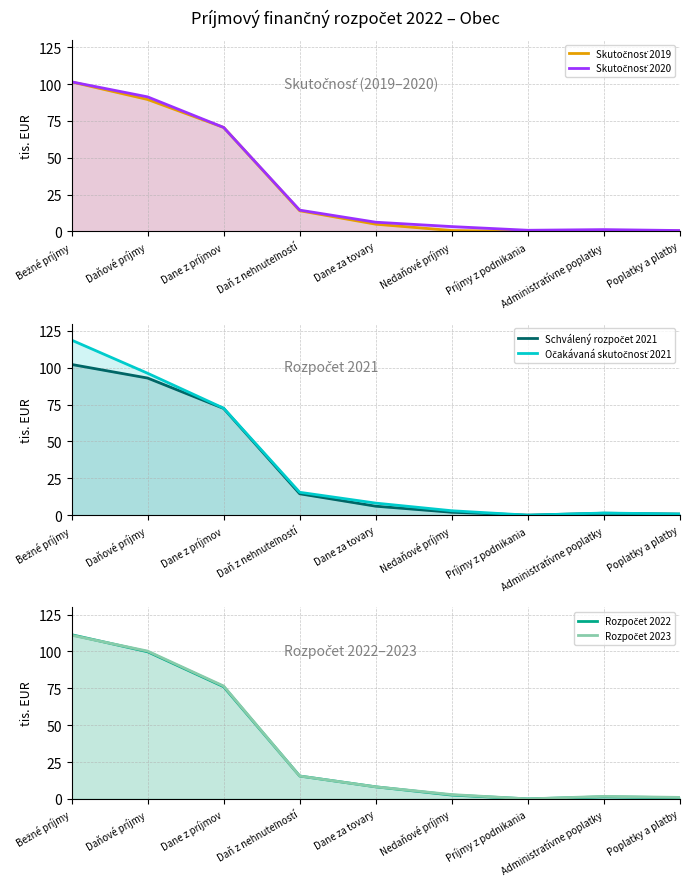

What is the highest value of the Rozpočet 2022 series?

111.4